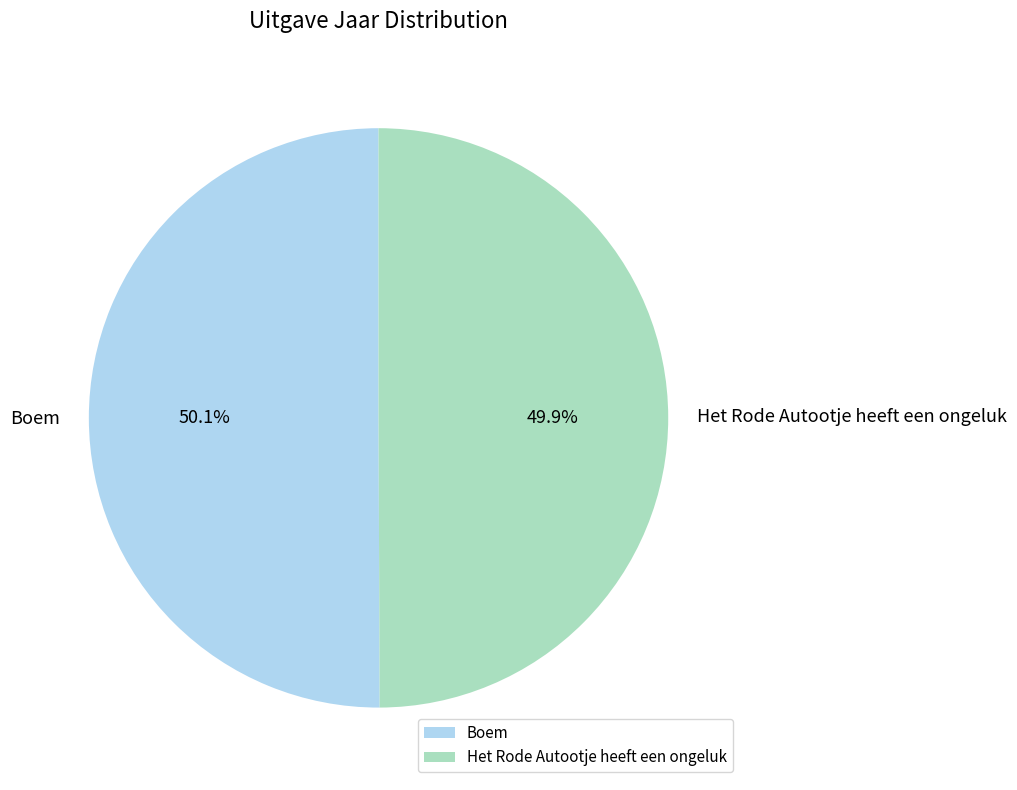

To the nearest percent, what is the combined percentage of Het Rode Autootje heeft een ongeluk and Boem?

100%